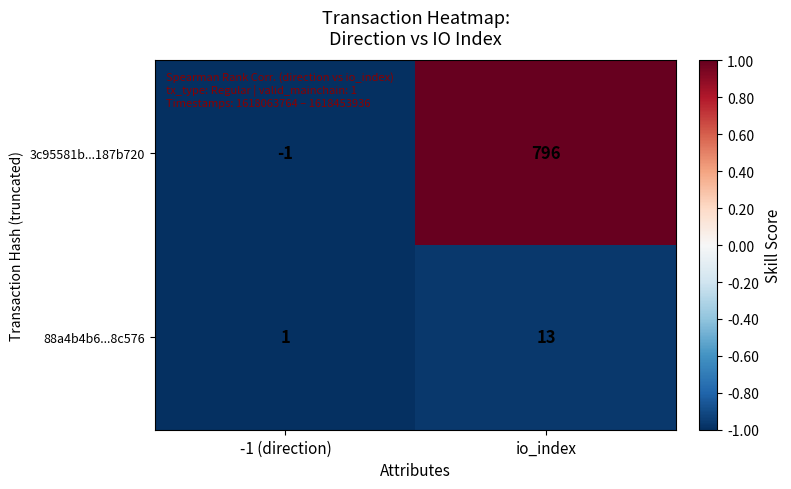

What is the approximate value of 88a4b4b6...8c576 at io_index?

13